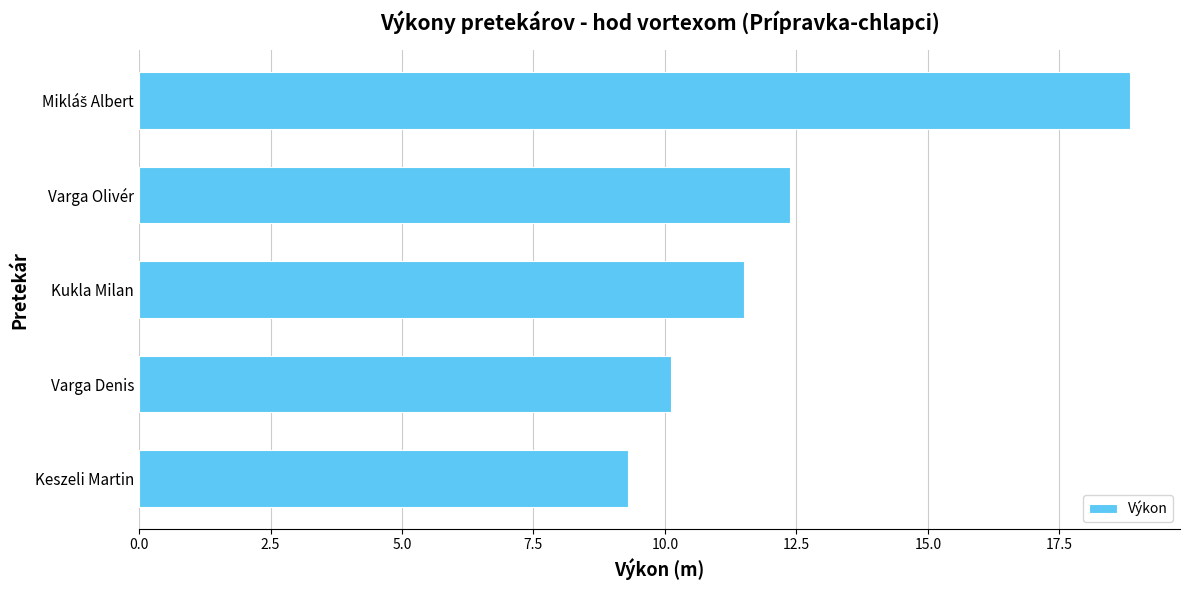

Does the chart contain any negative values?

No